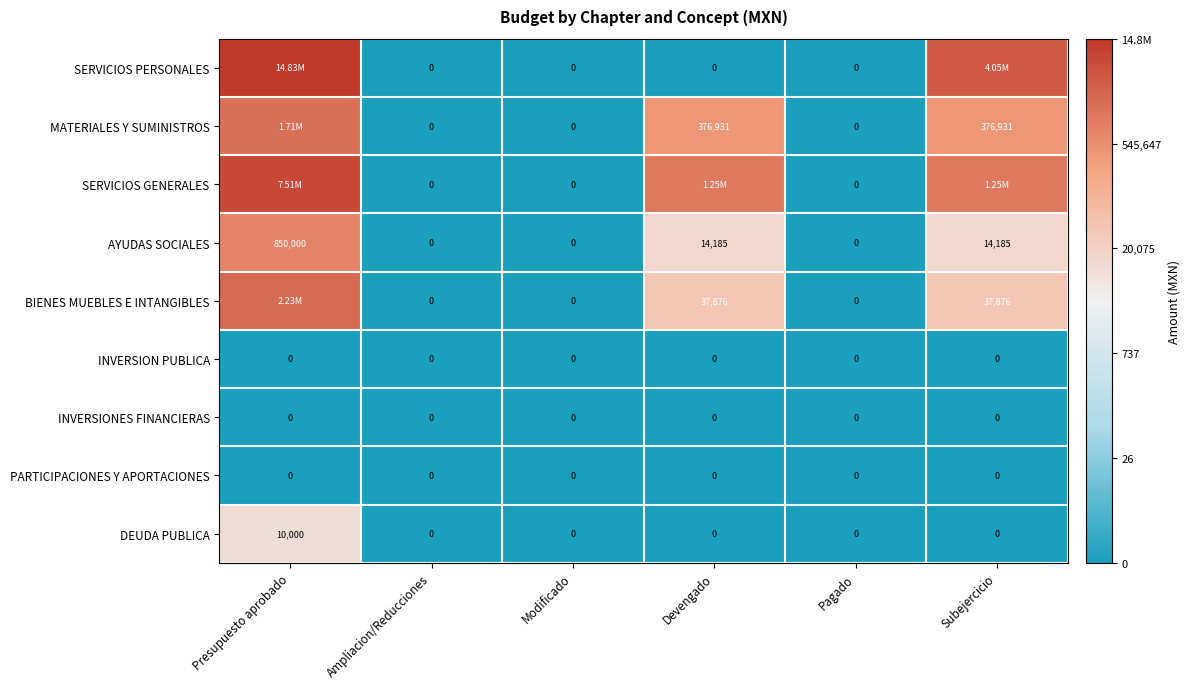

At which category is the sum across all series the highest?

Presupuesto aprobado